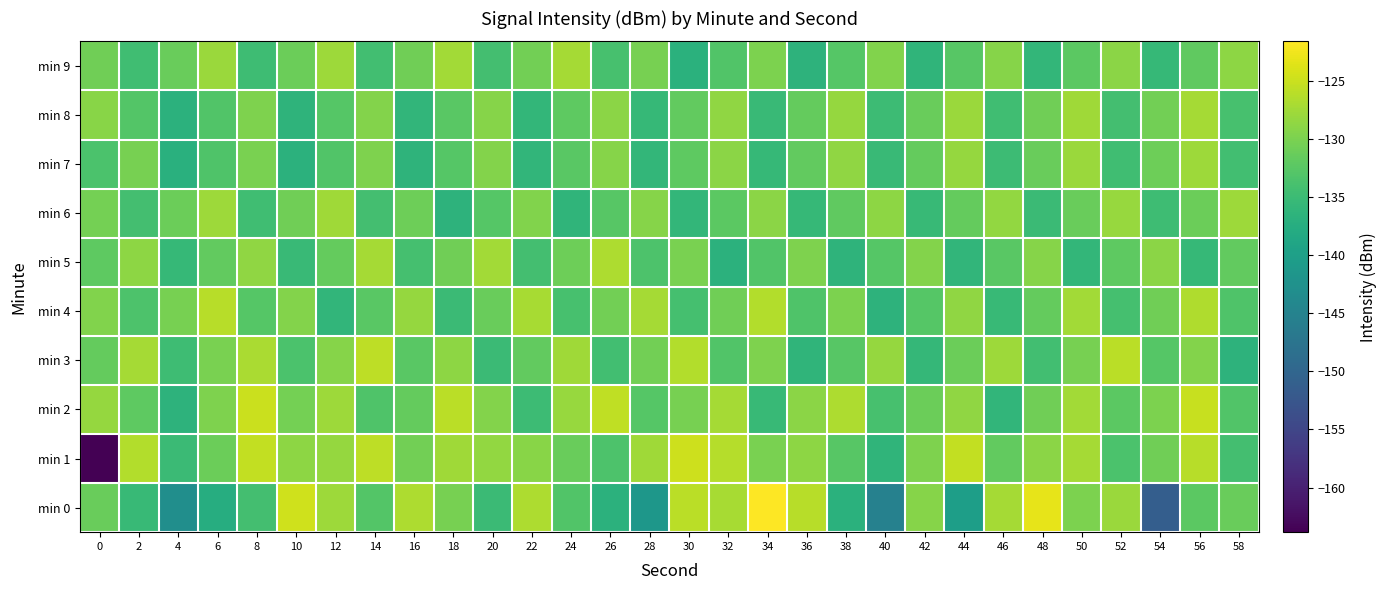

Reading left to right, transcribe all the data shown in this chart.

min 0: 0=-131.3	2=-135.3	4=-143.0	6=-137.6	8=-134.3	10=-124.6	12=-127.8	14=-132.9	16=-126.8	18=-130.3	20=-135.1	22=-126.8	24=-133.0	26=-136.7	28=-141.5	30=-125.9	32=-127.0	34=-121.6	36=-126.2	38=-136.8	40=-145.3	42=-129.2	44=-140.1	46=-127.2	48=-123.2	50=-129.9	52=-127.9	54=-151.2	56=-132.3	58=-131.2
min 1: 0=-163.8	2=-126.4	4=-135.0	6=-131.1	8=-125.4	10=-128.8	12=-128.2	14=-125.7	16=-130.6	18=-127.5	20=-128.5	22=-129.1	24=-131.2	26=-133.4	28=-127.6	30=-124.8	32=-126.3	34=-130.1	36=-128.7	38=-132.5	40=-136.2	42=-129.8	44=-125.4	46=-131.7	48=-128.9	50=-127.3	52=-133.6	54=-130.8	56=-126.1	58=-134.2
min 2: 0=-128.3	2=-132.1	4=-136.5	6=-129.7	8=-124.9	10=-130.4	12=-127.8	14=-133.2	16=-131.6	18=-126.0	20=-129.5	22=-134.8	24=-128.1	26=-125.6	28=-132.7	30=-130.3	32=-127.2	34=-135.4	36=-129.0	38=-126.8	40=-133.9	42=-131.1	44=-128.6	46=-136.0	48=-130.7	50=-127.5	52=-132.3	54=-129.9	56=-125.2	58=-133.1
min 3: 0=-131.5	2=-127.3	4=-134.7	6=-130.1	8=-126.9	10=-133.5	12=-129.2	14=-125.8	16=-132.4	18=-128.7	20=-135.1	22=-131.8	24=-127.6	26=-134.3	28=-130.6	30=-126.4	32=-133.0	34=-129.7	36=-136.2	38=-132.5	40=-128.3	42=-135.7	44=-131.0	46=-127.8	48=-134.4	50=-130.2	52=-126.0	54=-132.8	56=-129.4	58=-136.6
min 4: 0=-129.6	2=-133.4	4=-130.2	6=-126.1	8=-132.8	10=-129.5	12=-136.1	14=-132.4	16=-128.2	18=-135.0	20=-131.3	22=-127.1	24=-133.8	26=-130.5	28=-127.3	30=-134.0	32=-130.7	34=-126.5	36=-133.2	38=-129.9	40=-136.5	42=-132.8	44=-128.6	46=-135.3	48=-131.6	50=-127.4	52=-134.1	54=-130.8	56=-126.6	58=-133.3
min 5: 0=-132.0	2=-128.8	4=-135.5	6=-131.8	8=-128.6	10=-135.2	12=-131.5	14=-127.3	16=-134.0	18=-130.7	20=-127.5	22=-134.2	24=-130.9	26=-126.7	28=-133.4	30=-130.1	32=-136.7	34=-133.0	36=-129.8	38=-136.4	40=-132.7	42=-129.5	44=-136.1	46=-132.4	48=-129.2	50=-135.8	52=-132.1	54=-128.9	56=-135.5	58=-131.8
min 6: 0=-130.4	2=-134.2	4=-131.0	6=-127.8	8=-134.5	10=-130.8	12=-127.6	14=-134.2	16=-130.9	18=-136.5	20=-132.8	22=-129.6	24=-136.2	26=-132.5	28=-129.3	30=-135.9	32=-132.2	34=-129.0	36=-135.6	38=-131.9	40=-128.7	42=-135.3	44=-131.6	46=-128.4	48=-135.0	50=-131.3	52=-128.1	54=-134.7	56=-131.0	58=-127.8
min 7: 0=-133.5	2=-130.3	4=-137.0	6=-133.3	8=-130.1	10=-136.7	12=-133.0	14=-129.8	16=-136.4	18=-132.7	20=-129.5	22=-136.1	24=-132.4	26=-129.2	28=-135.8	30=-132.1	32=-128.9	34=-135.5	36=-131.8	38=-128.6	40=-135.2	42=-131.5	44=-128.3	46=-134.9	48=-131.2	50=-128.0	52=-134.6	54=-130.9	56=-127.7	58=-134.3
min 8: 0=-129.1	2=-132.9	4=-136.7	6=-133.0	8=-129.8	10=-136.4	12=-132.7	14=-129.5	16=-136.1	18=-132.4	20=-129.2	22=-135.8	24=-132.1	26=-128.9	28=-135.5	30=-131.8	32=-128.6	34=-135.2	36=-131.5	38=-128.3	40=-134.9	42=-131.2	44=-127.9	46=-134.5	48=-130.8	50=-127.6	52=-134.2	54=-130.5	56=-127.3	58=-133.9
min 9: 0=-130.7	2=-134.5	4=-131.2	6=-128.0	8=-134.7	10=-131.0	12=-127.8	14=-134.4	16=-130.7	18=-127.5	20=-134.2	22=-130.5	24=-127.3	26=-133.9	28=-130.2	30=-136.8	32=-133.1	34=-129.9	36=-136.5	38=-132.8	40=-129.6	42=-136.2	44=-132.5	46=-129.3	48=-135.9	50=-132.2	52=-129.0	54=-135.6	56=-131.9	58=-128.7